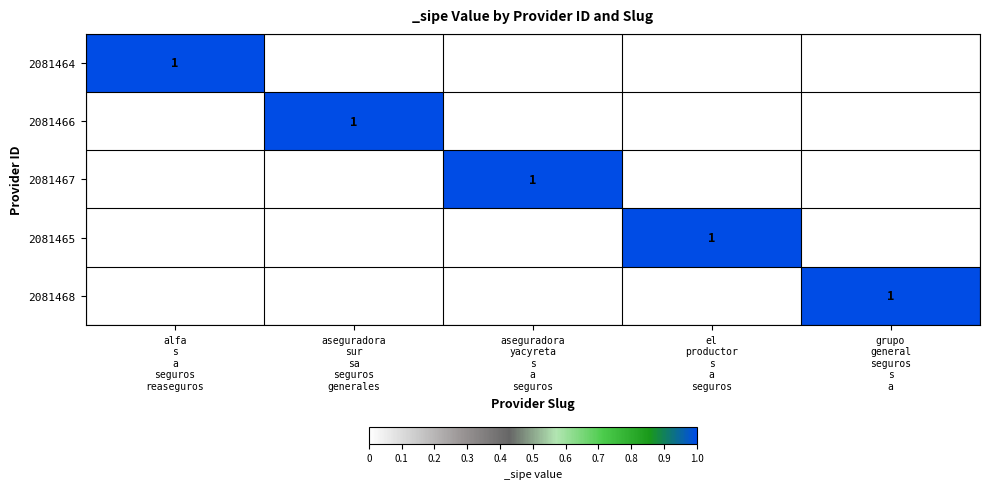

Is the value of 2081464 at alfa s a seguros reaseguros greater than the value of 2081467 at alfa s a seguros reaseguros?

Yes